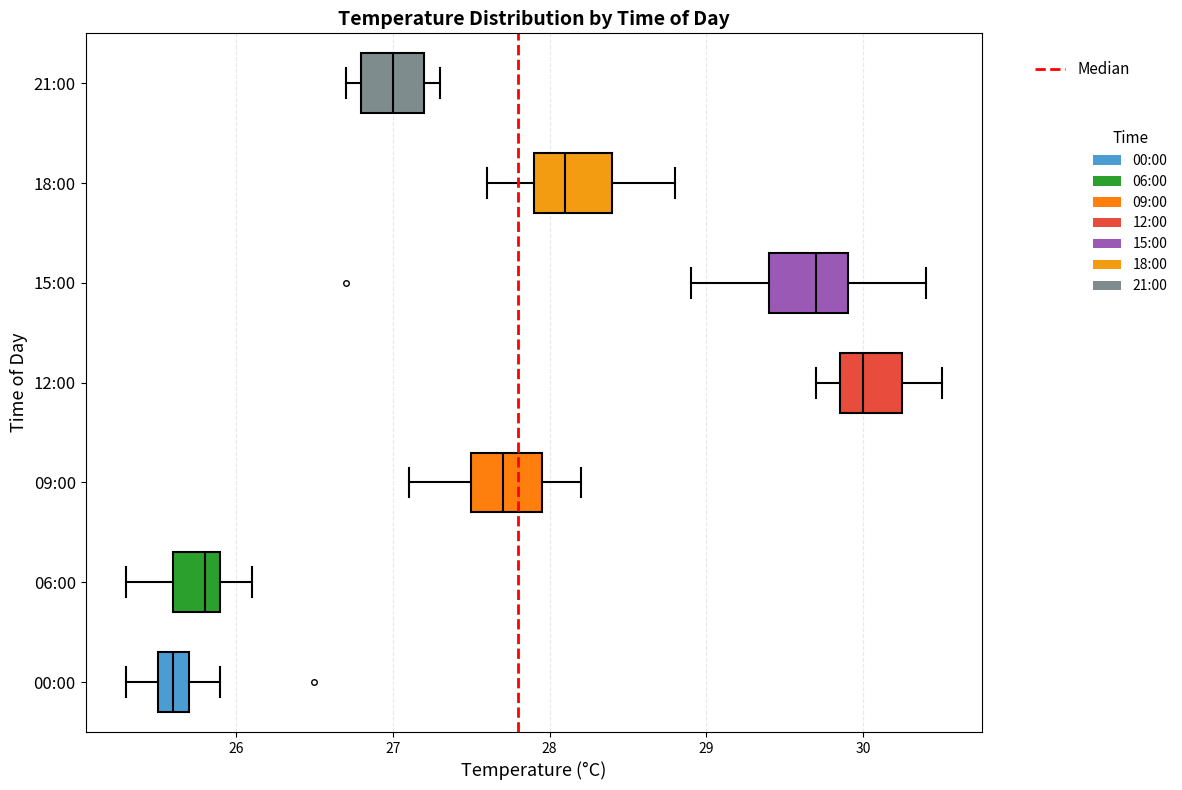

Where does the right whisker of the box for 00:00 end on the x-axis? The values are not printed on the chart, so give them approximately, as read against the axis.

25.9